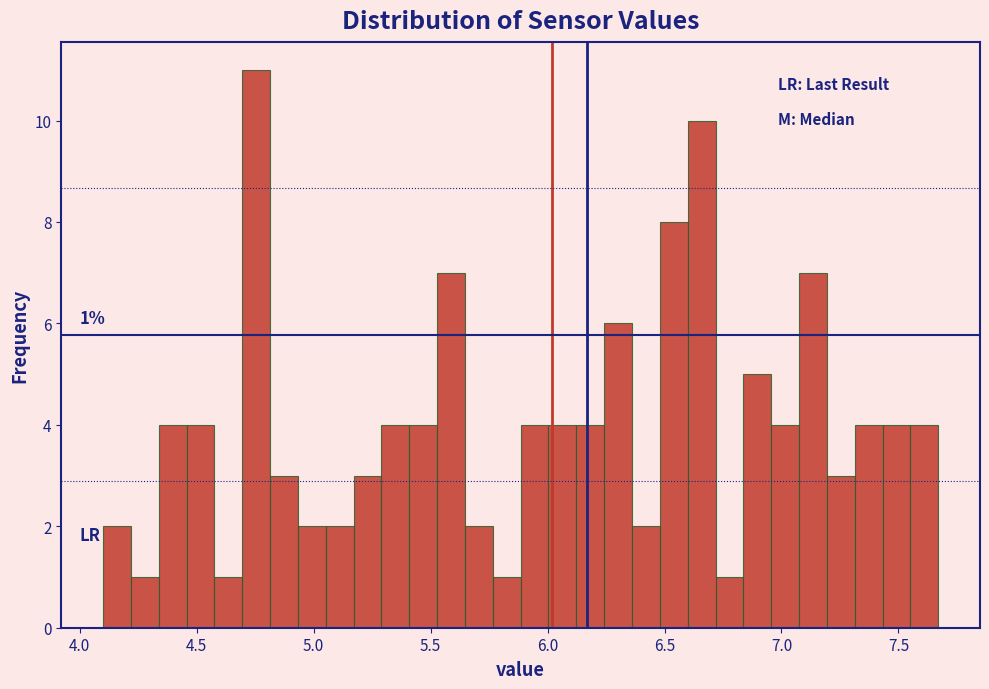

Around what value on the x-axis is the tallest bar? Give the approximate position of its centre, as read against the axis.

4.75